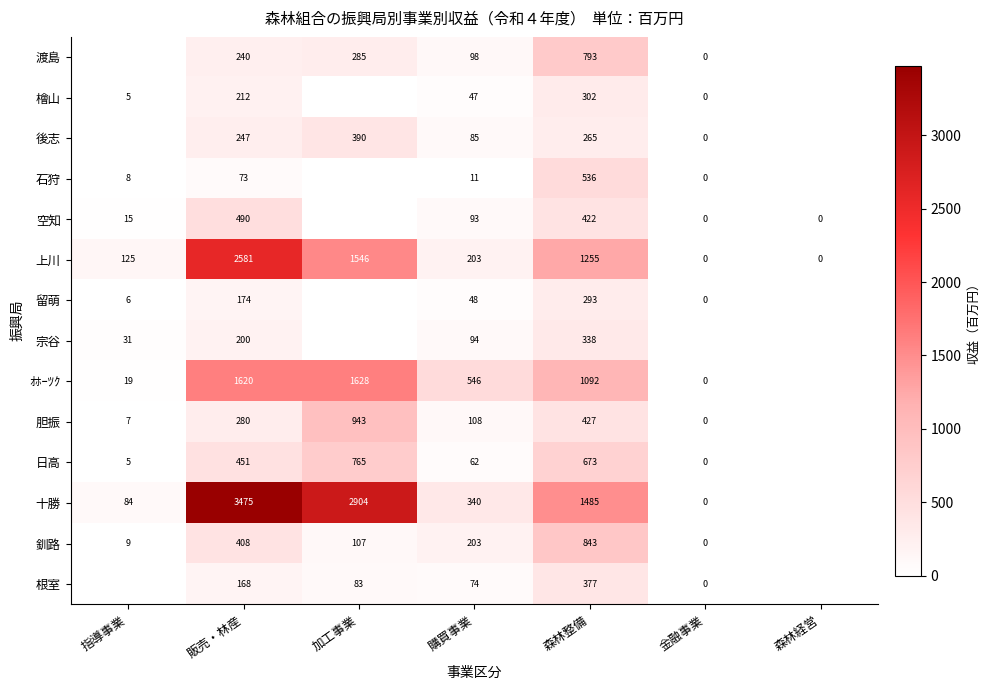

The 空知 series shows 5 at 指導事業. True or false?

False